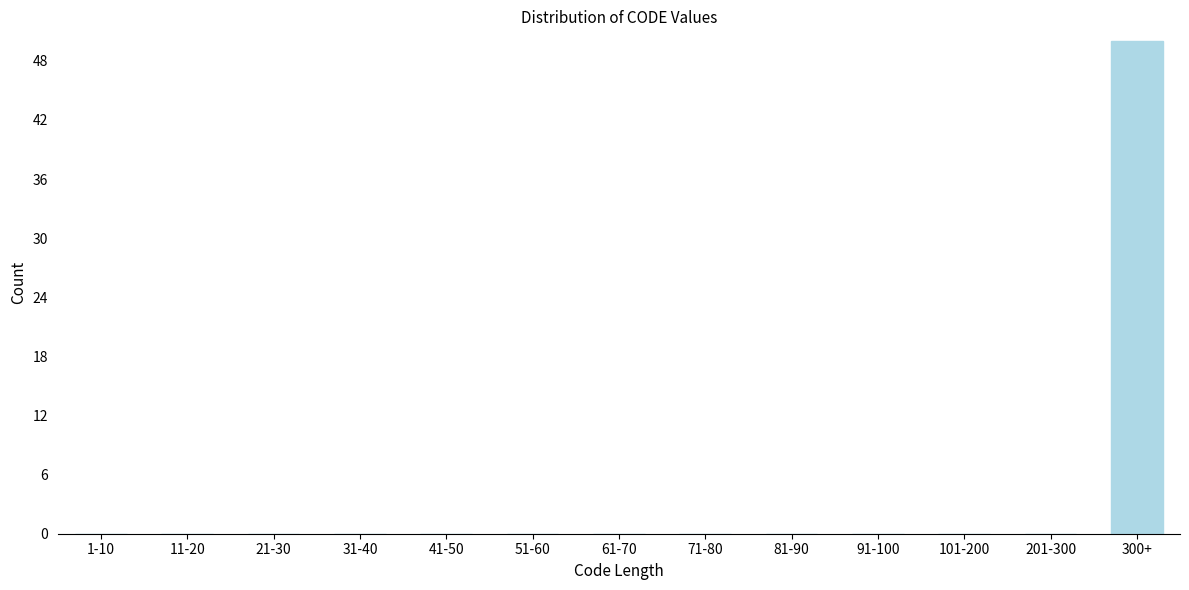

Reading left to right, what are all the values shown in this chart?

1-10=0	11-20=0	21-30=0	31-40=0	41-50=0	51-60=0	61-70=0	71-80=0	81-90=0	91-100=0	101-200=0	201-300=0	300+=50